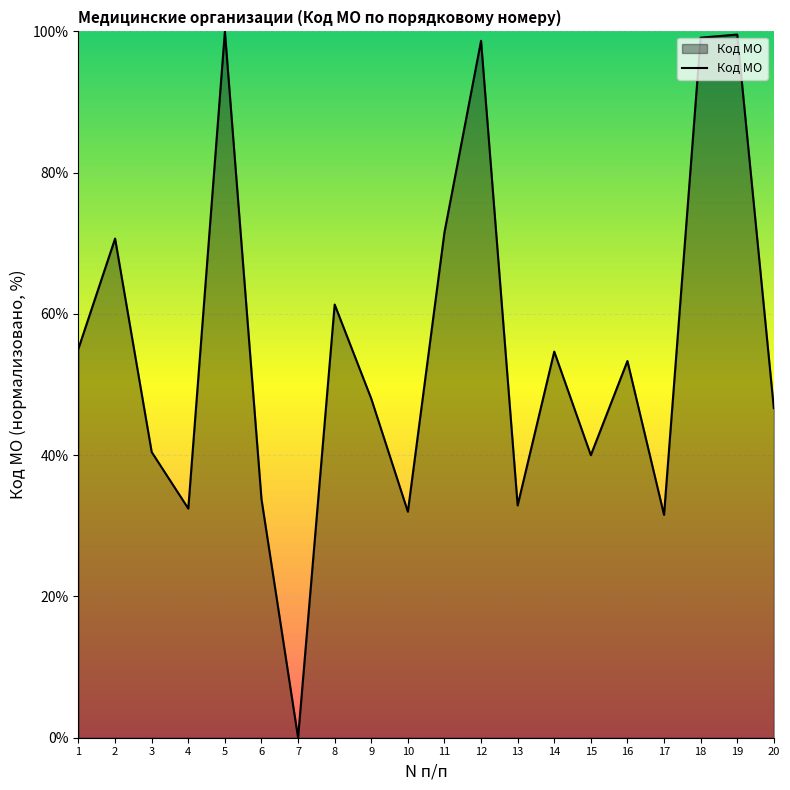

How many interior local valleys (lower than both neighbors) does the data have?

6